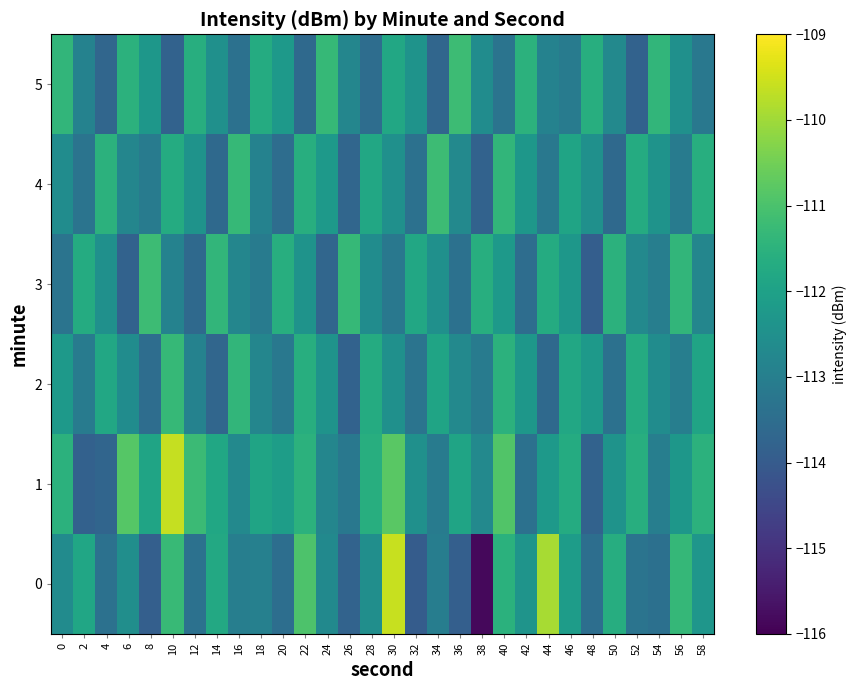

Between 20 and 56, which is larger?

56